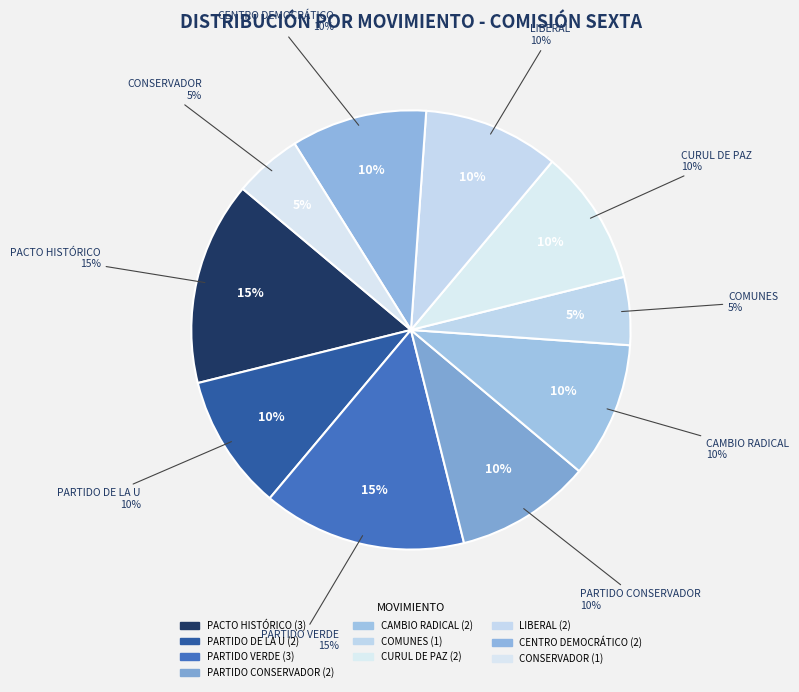

Count the number of slices in the pie.

10